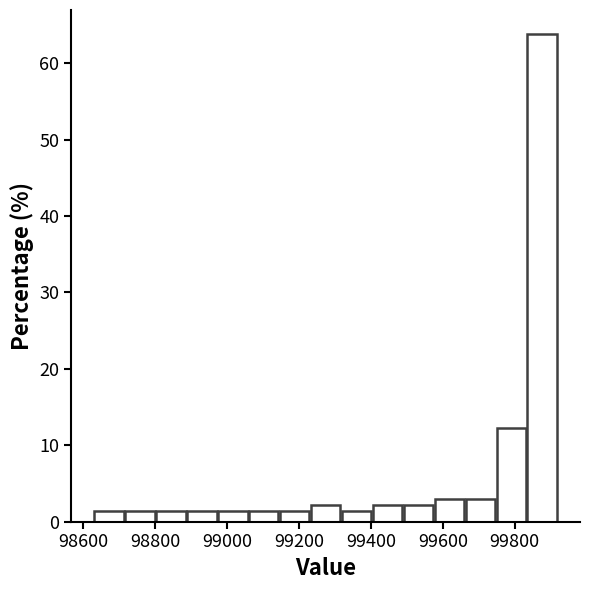

Reading left to right, transcribe this chart: for each bar, give the range it covers on the x-axis and its height. Neither the bar edges nor the heights are printed on the chart, so give them approximately, as read against the axes.

98640 to 98720: 1
98720 to 98800: 1
98800 to 98880: 1
98880 to 98980: 1
98980 to 99060: 1
99060 to 99140: 1
99140 to 99240: 1
99240 to 99320: 2
99320 to 99400: 1
99400 to 99500: 2
99500 to 99580: 2
99580 to 99660: 3
99660 to 99740: 3
99740 to 99840: 12
99840 to 99920: 64